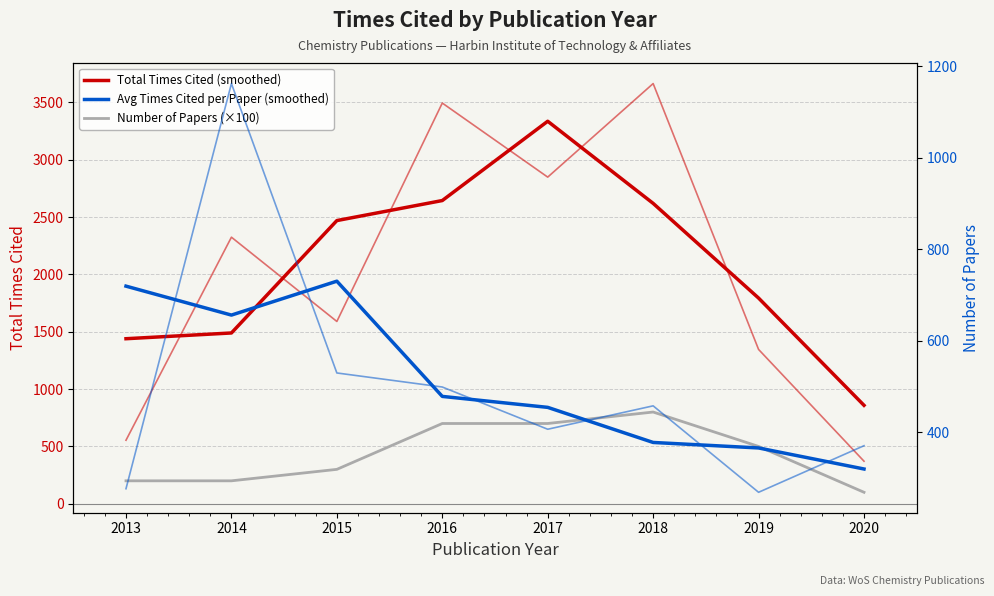

How many Number of Papers (×100) values are between 200 and 700?

6